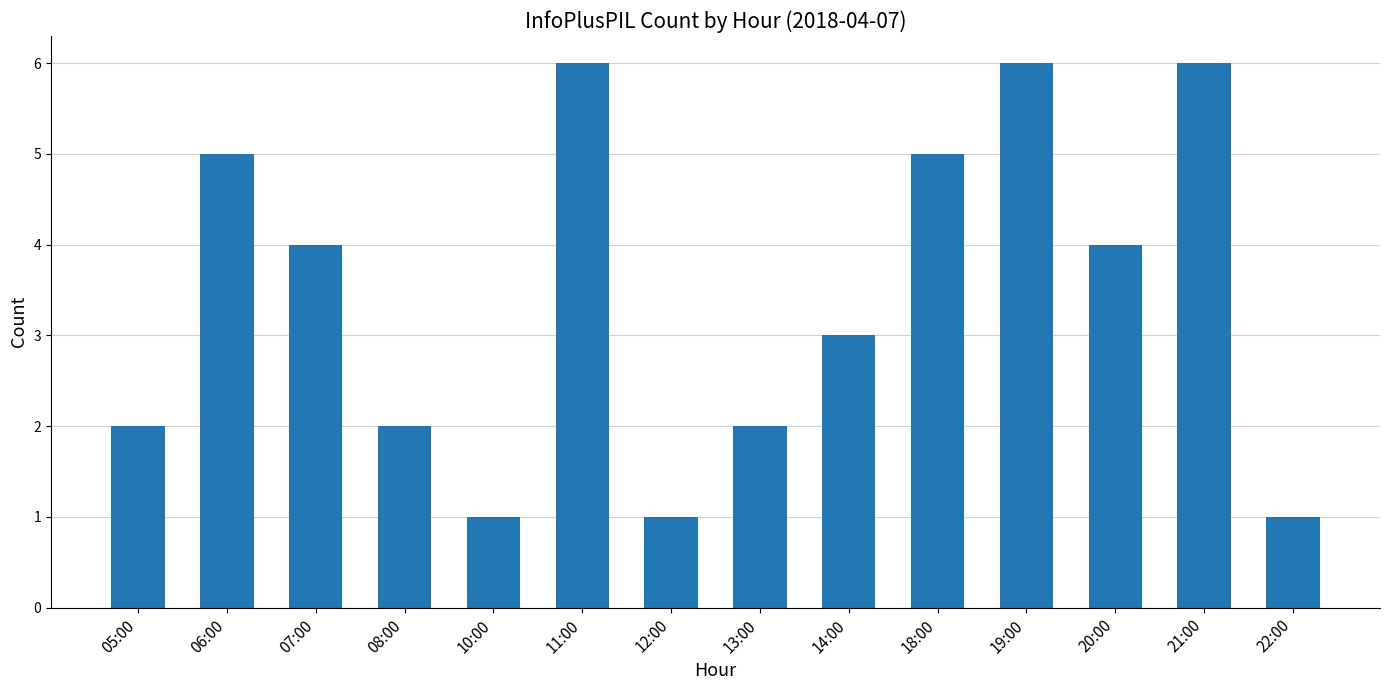

What is the value of the 8th bar from the left?

2